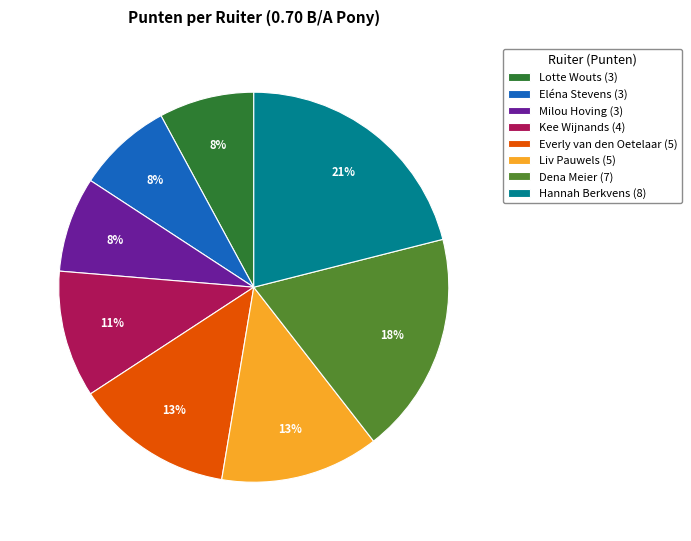

Combined, do Kee Wijnands (4) and Liv Pauwels (5) account for over 50%?

No